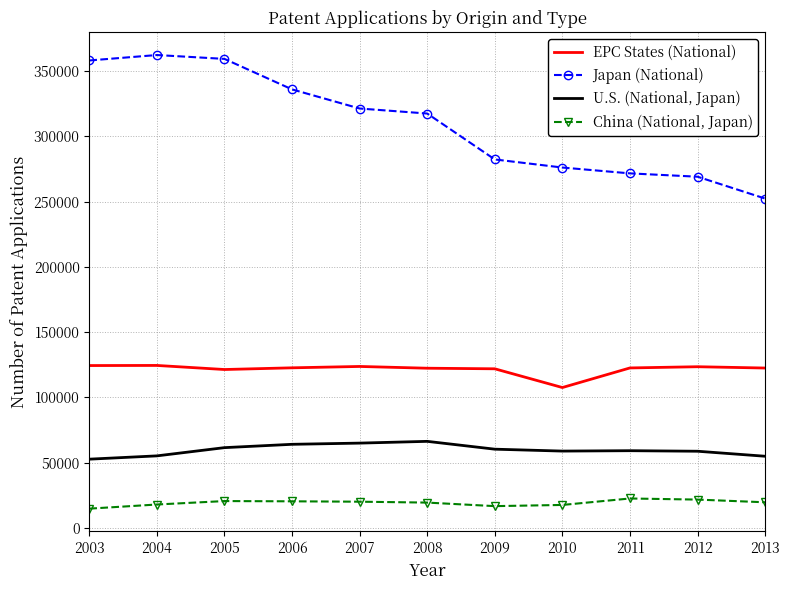

True or false: China (National, Japan) and EPC States (National) cross at least once.

False